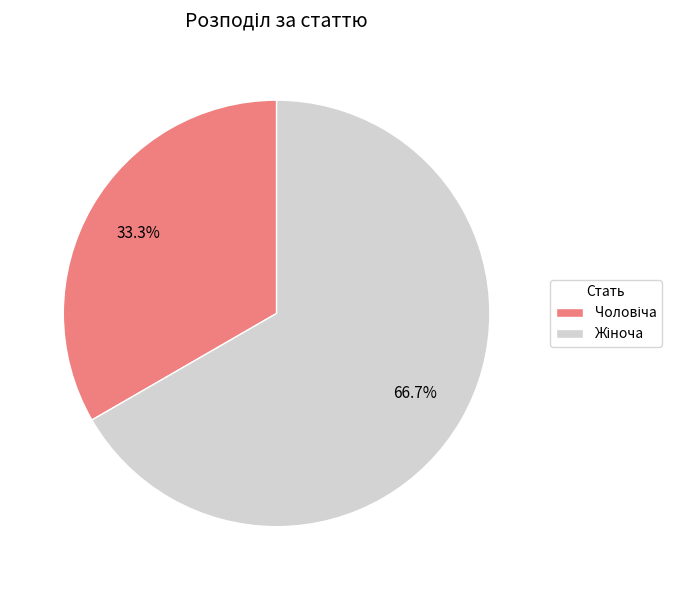

Which category has the biggest portion of the pie?

Жіноча